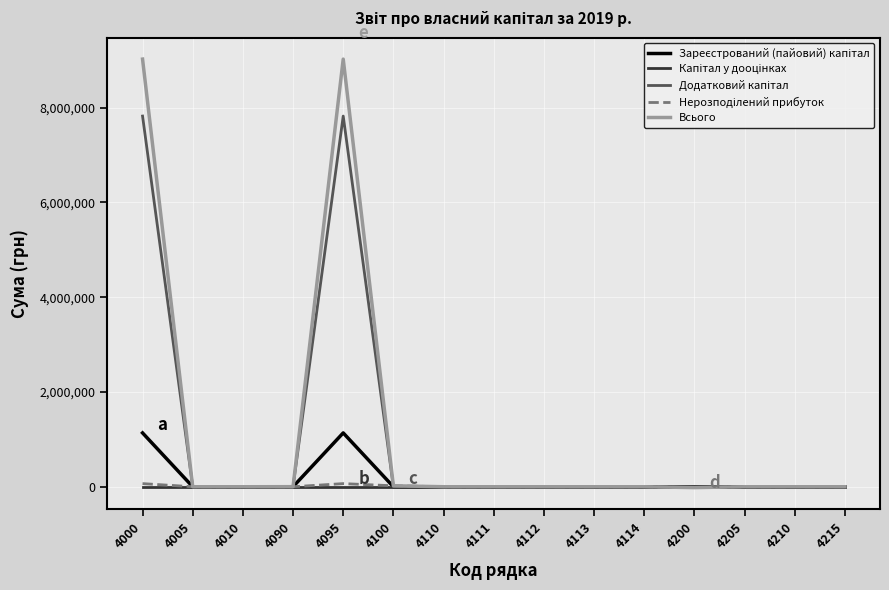

Which series has the widest spread of values?

Всього